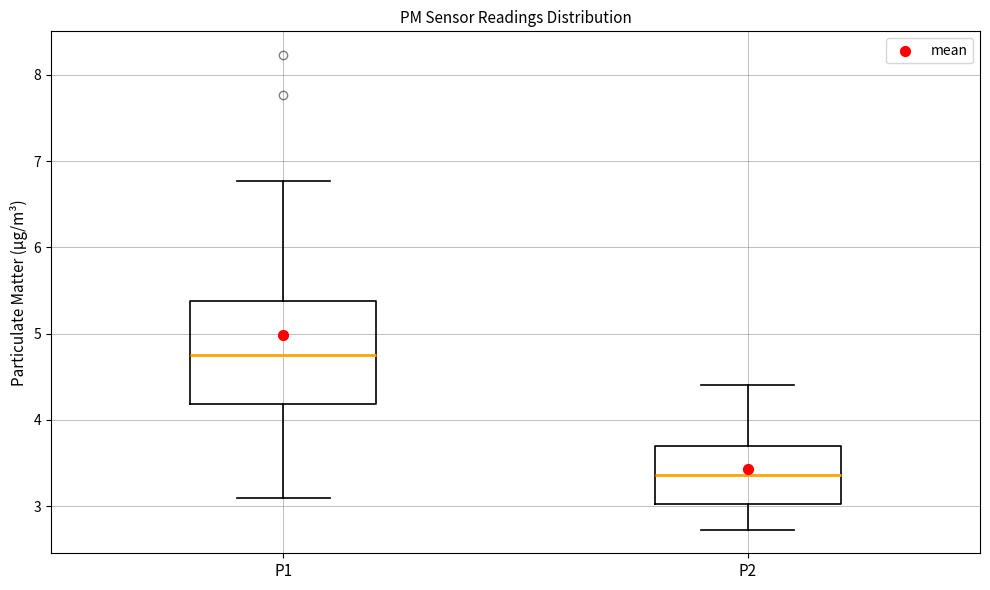

Reading left to right, transcribe this box plot: for each box, give where its median line is, the range the box spans, and where its two whiskers end, as read against the y-axis. The values are not printed on the chart, so give them approximately, as read against the axis.

P1: median 4.8, box 4.2 to 5.4, whiskers 3.1 to 6.8
P2: median 3.4, box 3.0 to 3.7, whiskers 2.7 to 4.4